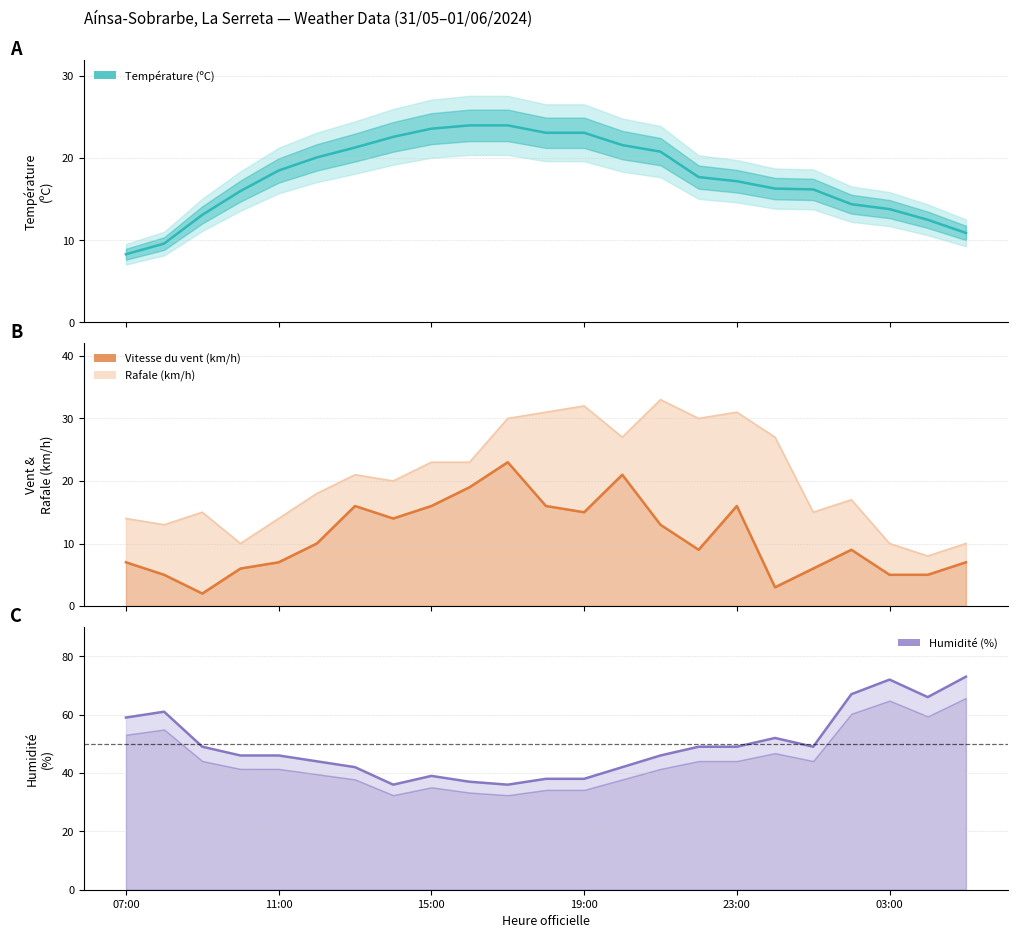

True or false: Rafale (km/h) line and Vitesse du vent line intersect in this chart.

False